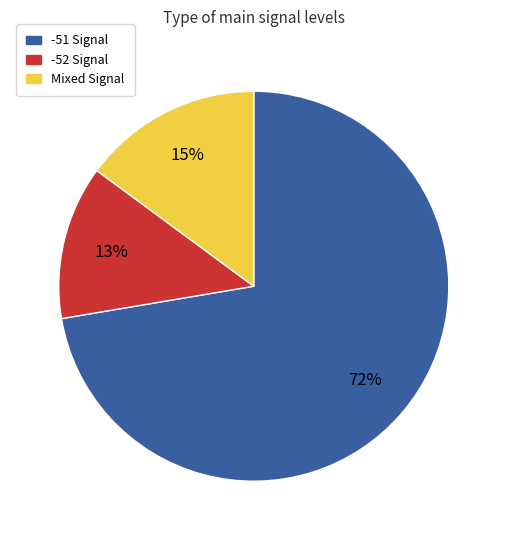

Is there a majority slice in this chart?

Yes